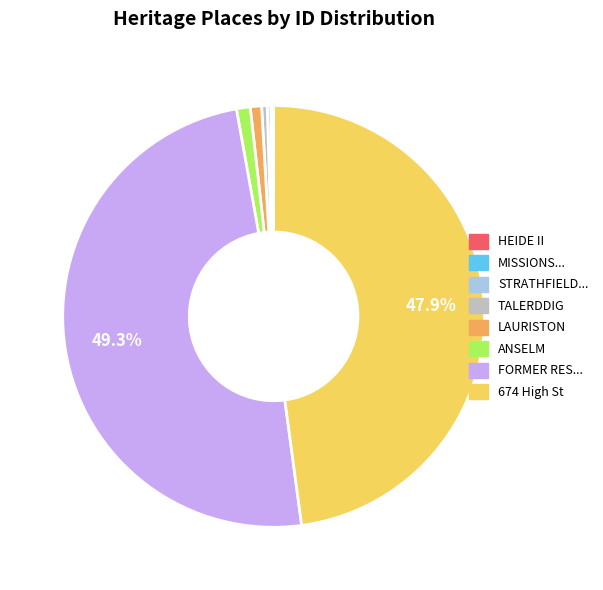

Which slice is the largest?

FORMER RES...